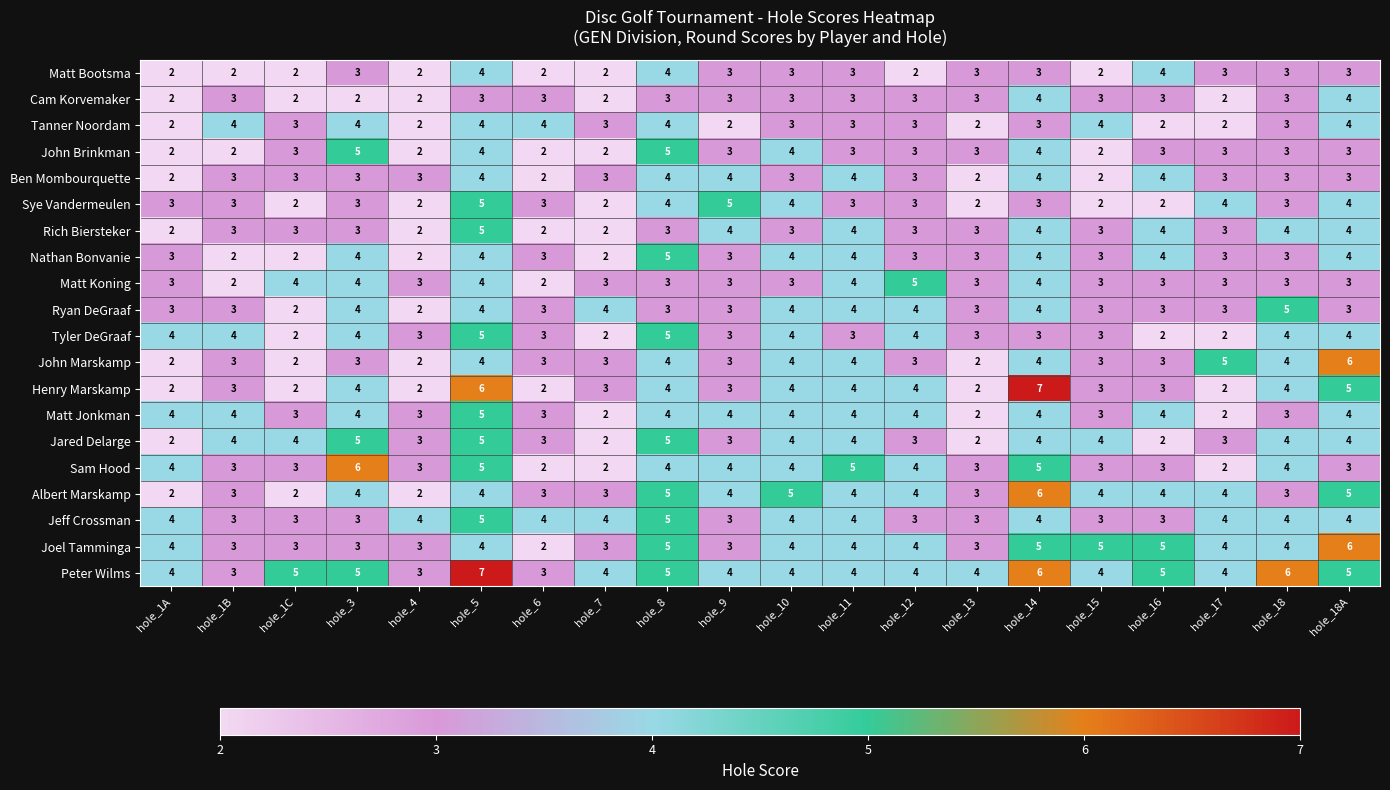

What is the highest value of the Joel Tamminga series?

6